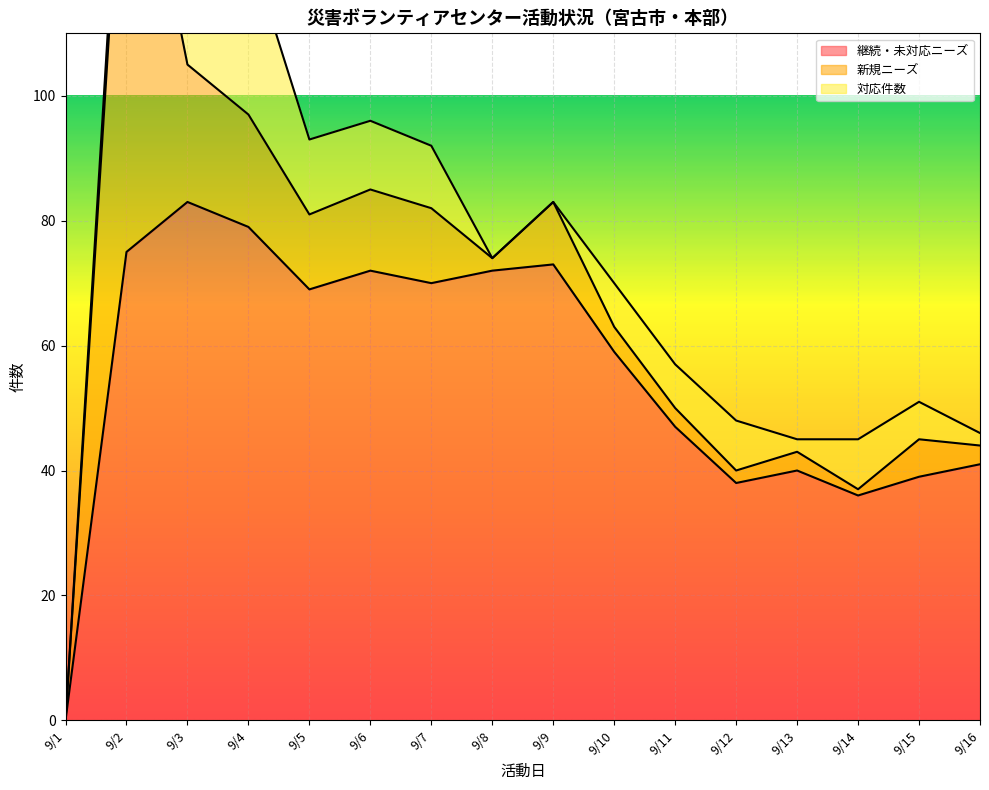

The value of 継続・未対応ニーズ at 9/9 is 73. True or false?

True